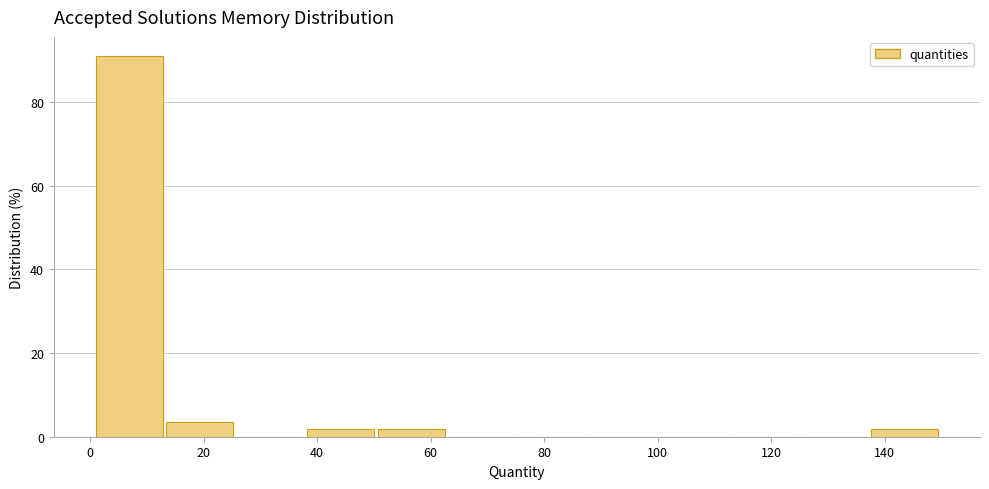

Reading left to right, list every bar in this chart as the range it spans on the x-axis followed by its height. Neither the bar edges nor the heights are printed on the chart, so give them approximately, as read against the axes.

2 to 14: 92
14 to 26: 4
26 to 38: 0
38 to 50: under 2
50 to 64: under 2
64 to 76: 0
76 to 88: 0
88 to 100: 0
100 to 112: 0
112 to 126: 0
126 to 138: 0
138 to 150: under 2